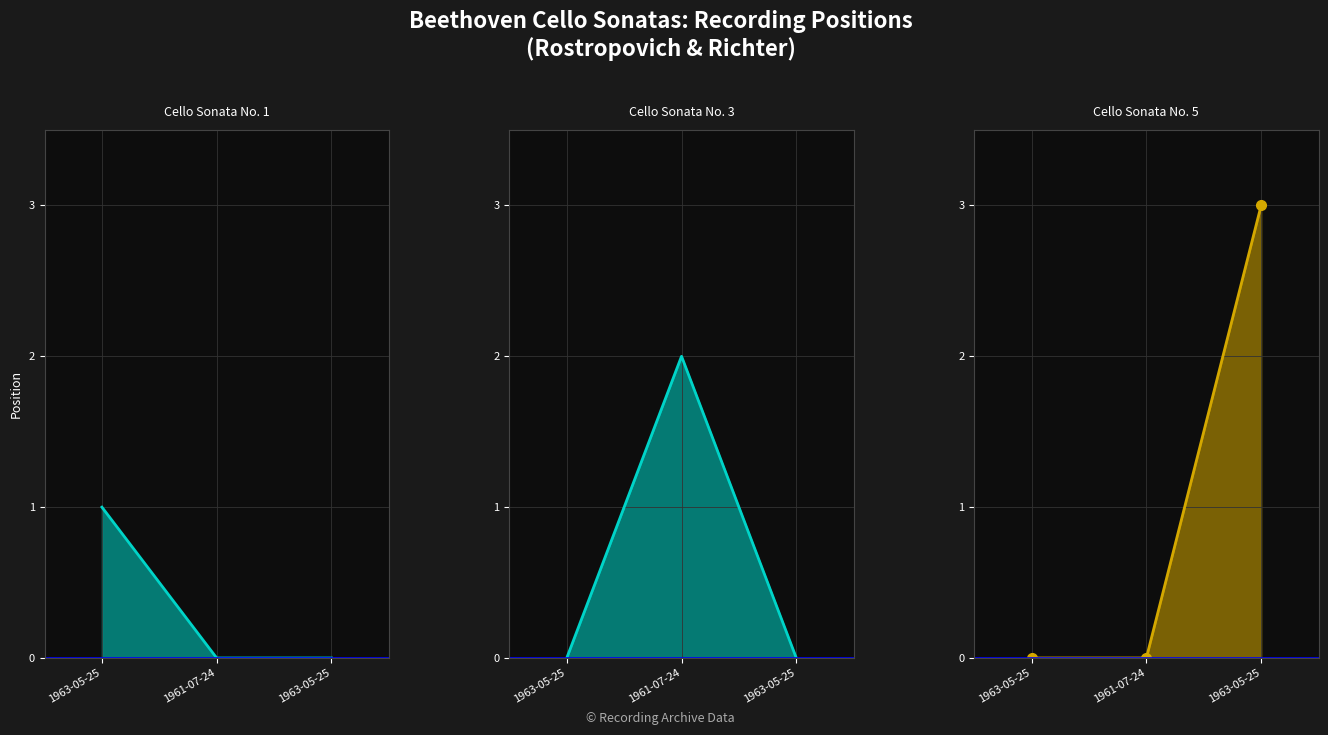

How many lines are shown in the chart?

3